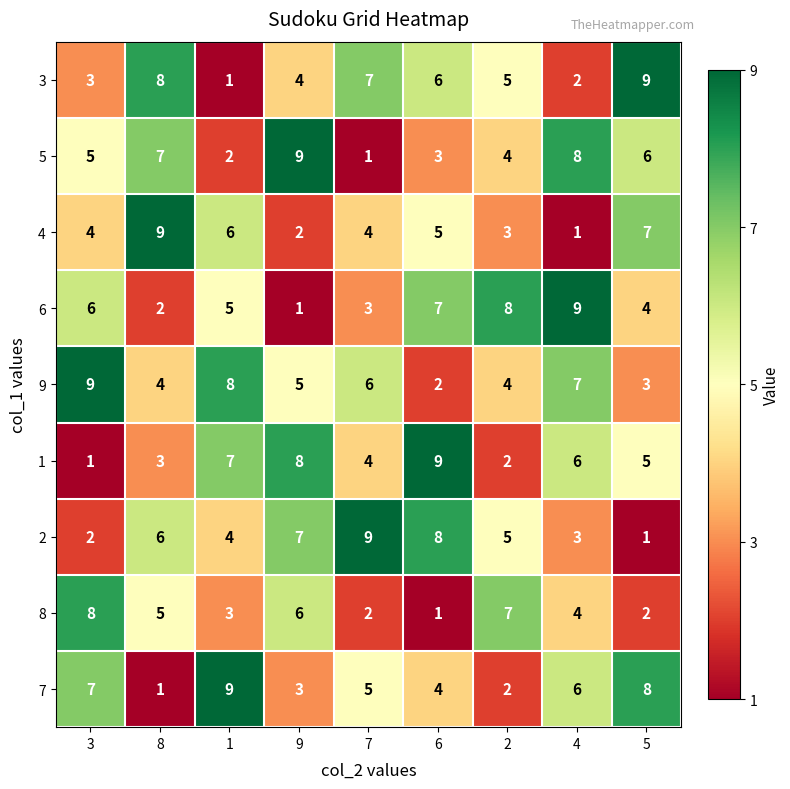

What is the difference between the maximum and second lowest values in the 8 series?

6